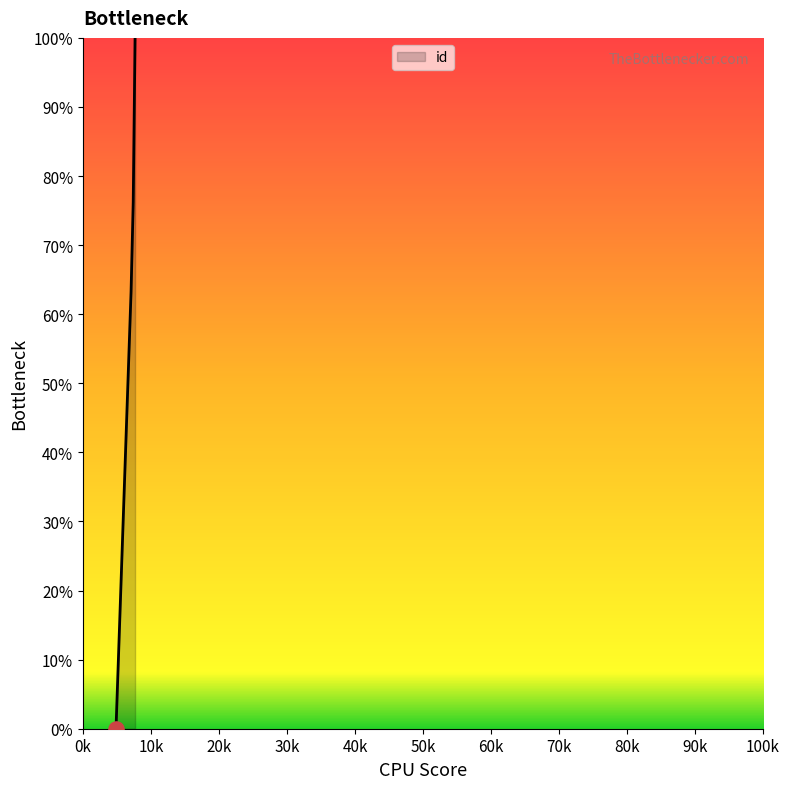

True or false: there are more than 2 points higher than both neighbors.

False